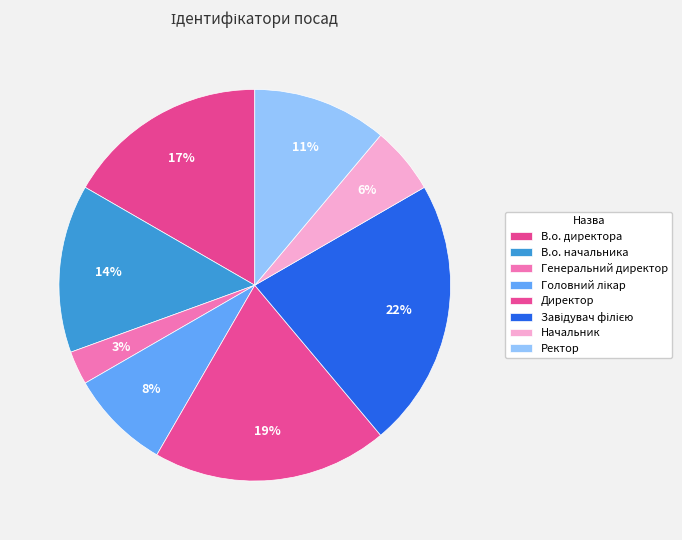

The Ректор slice represents 11% of the pie. True or false?

True